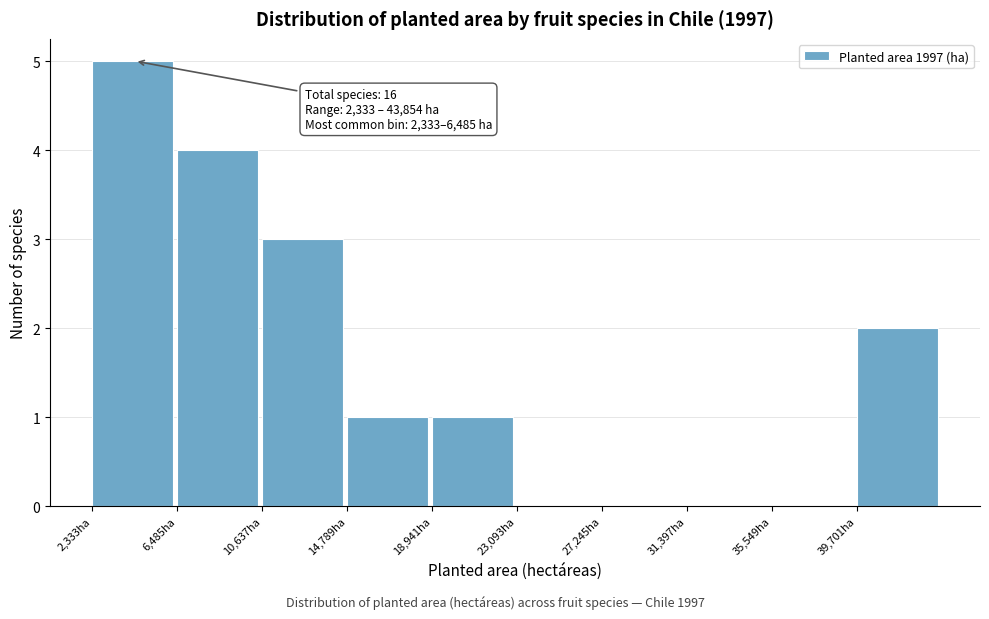

Over which range of the x-axis is the bar tallest?

2500 to 6500